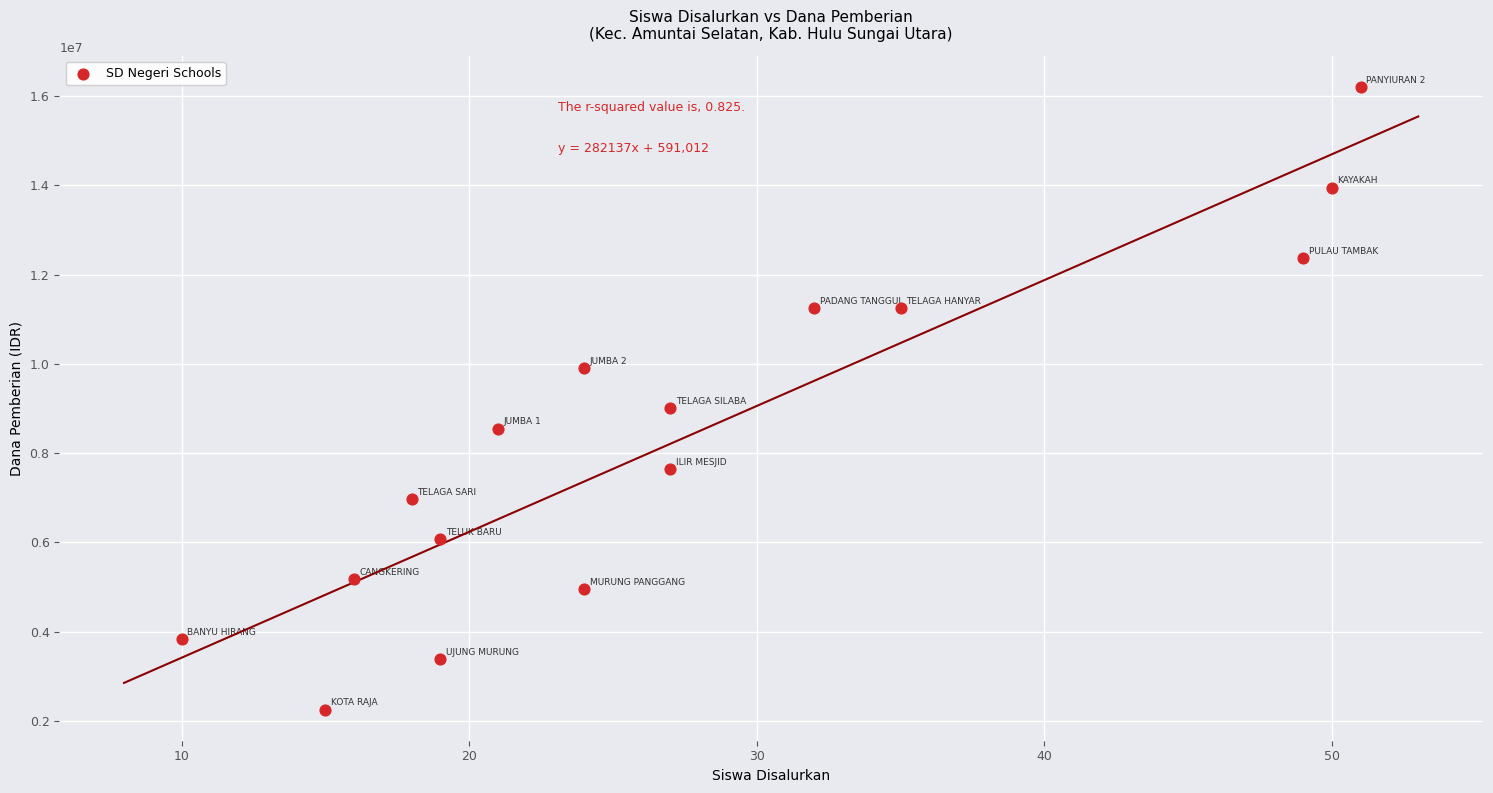

What is the range of Y values (max minus min)?

13950000